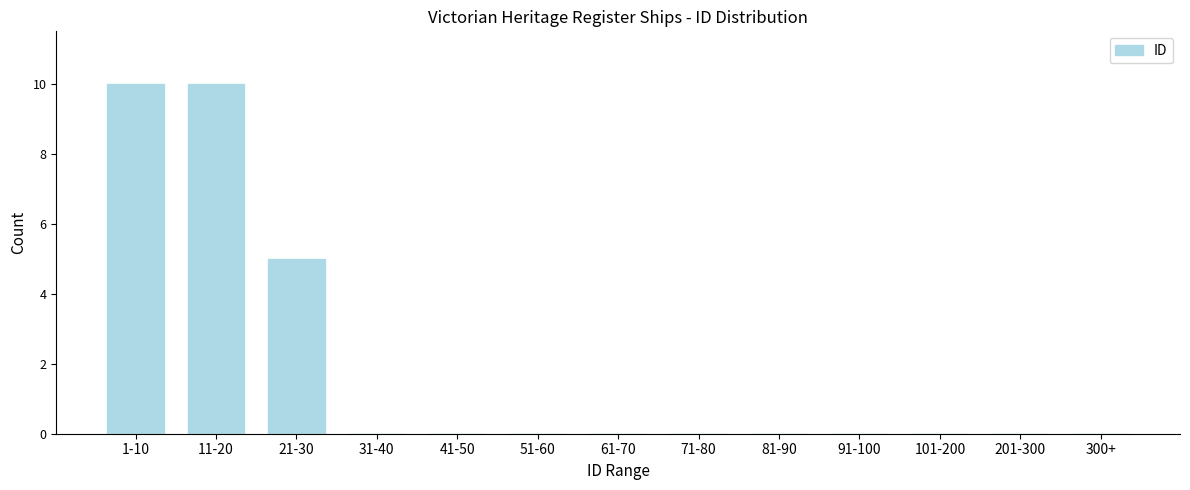

Reading left to right, transcribe all the data shown in this chart.

1-10=10	11-20=10	21-30=5	31-40=0	41-50=0	51-60=0	61-70=0	71-80=0	81-90=0	91-100=0	101-200=0	201-300=0	300+=0